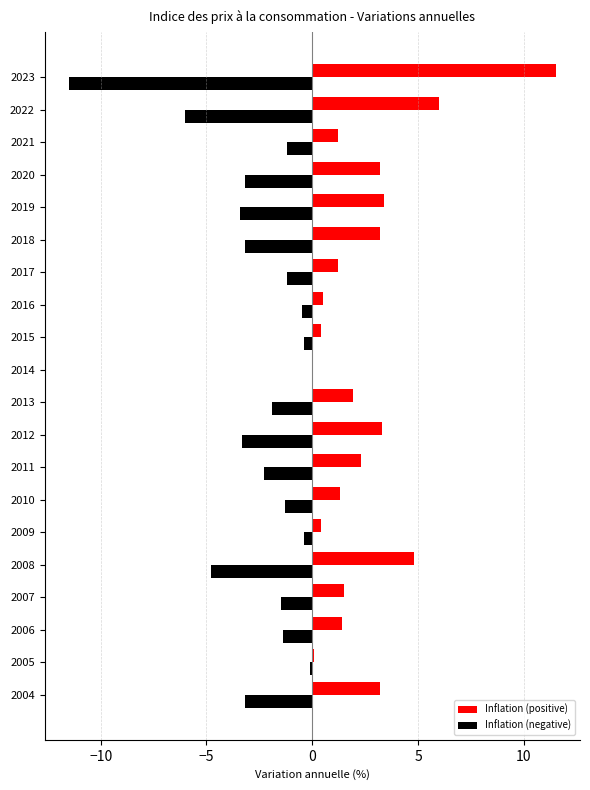

Which series has the largest total across all categories?

Inflation (positive)